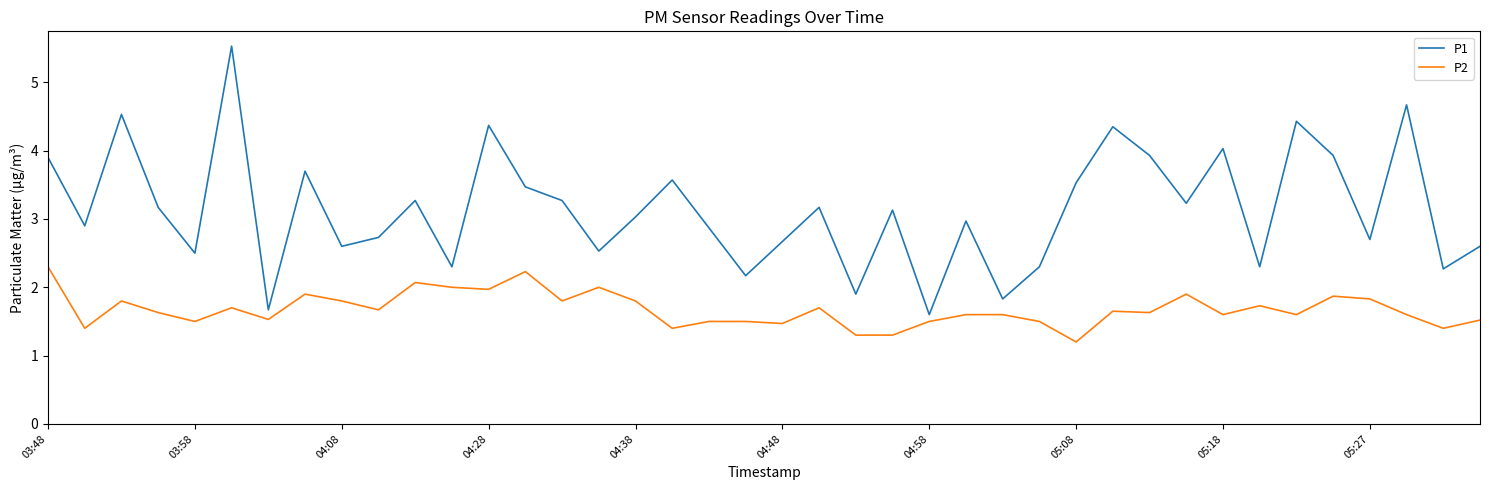

How many series are shown in this chart?

2